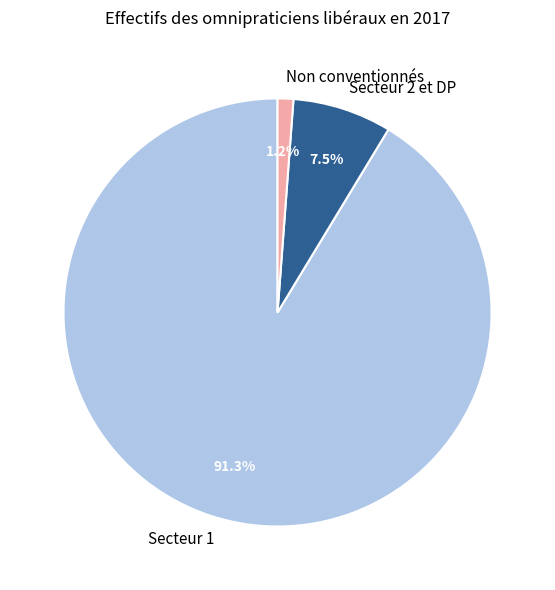

How many segments does this pie chart have?

3